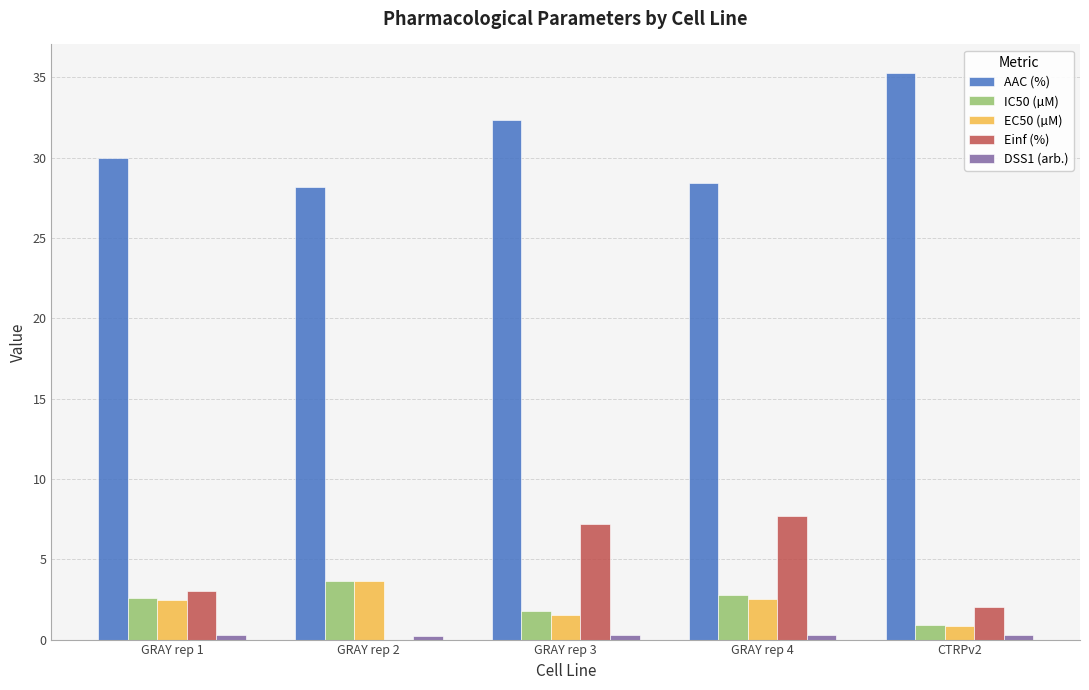

Which series has the largest total across all categories?

AAC (%)